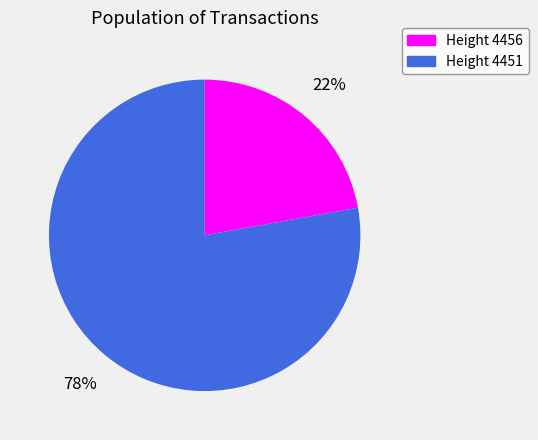

To the nearest percent, what is the difference between the largest and smallest slice percentages?

56%